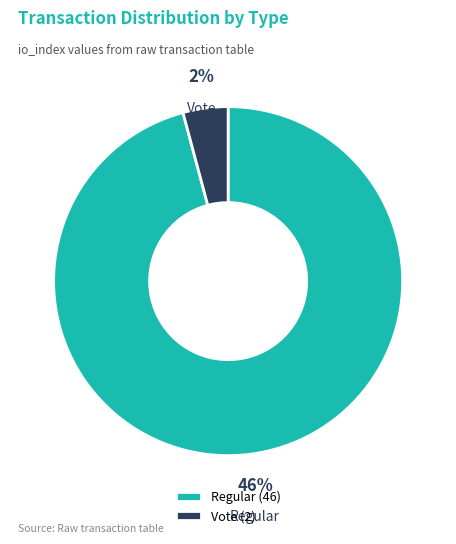

Rank the categories by value from lowest to highest.

Vote (io_index=2), Regular (io_index=46)